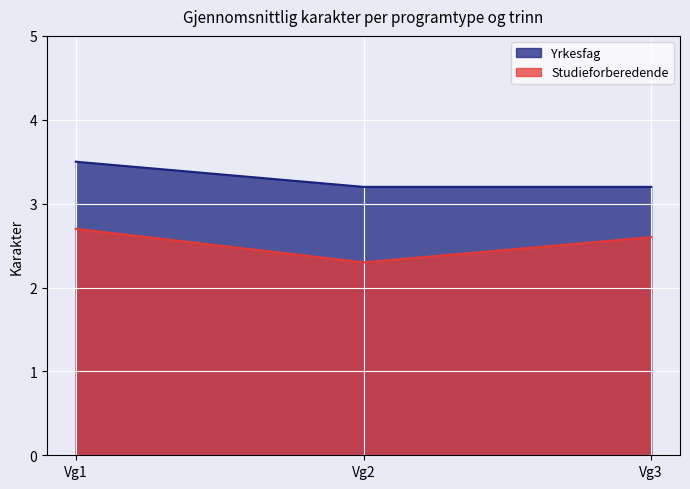

Is the value of Studieforberedende at Vg2 greater than the value of Yrkesfag at Vg2?

No